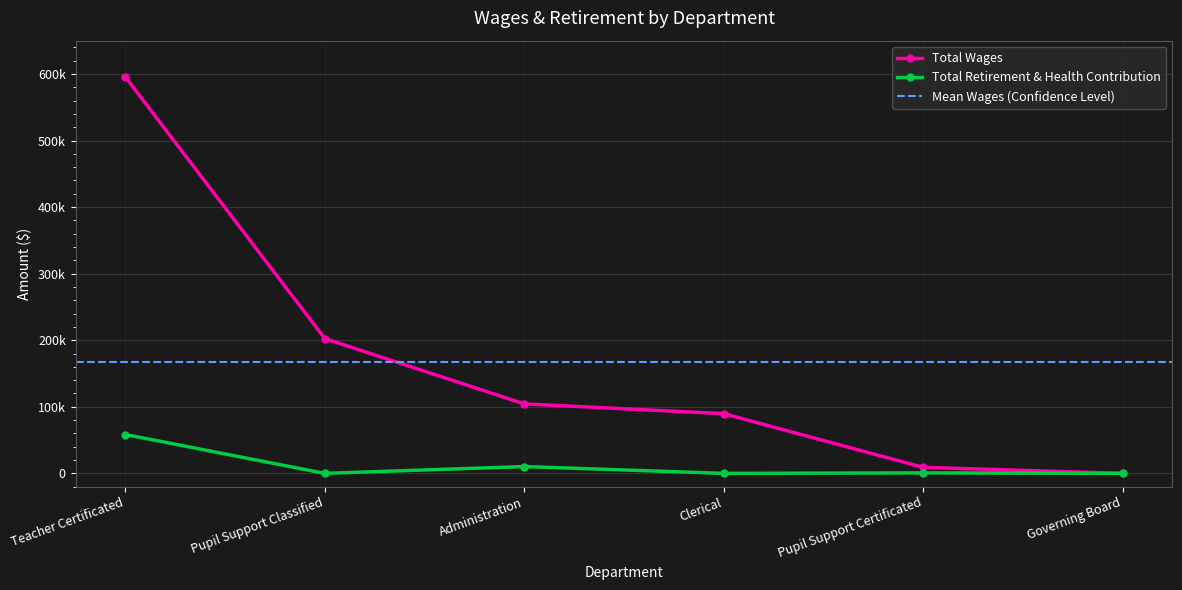

Which label corresponds to the smallest value in the chart?

Governing Board